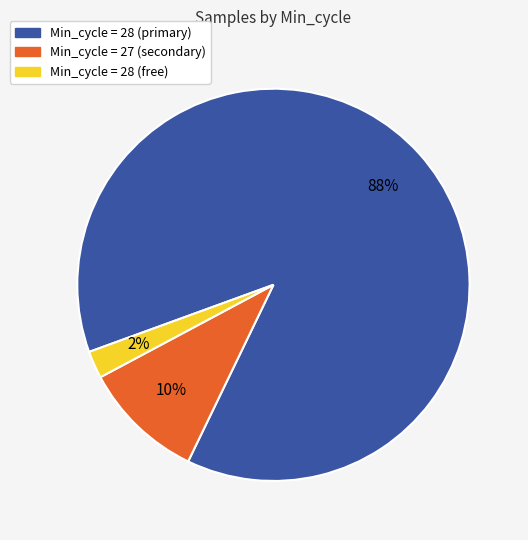

Does any single category account for the majority?

Yes